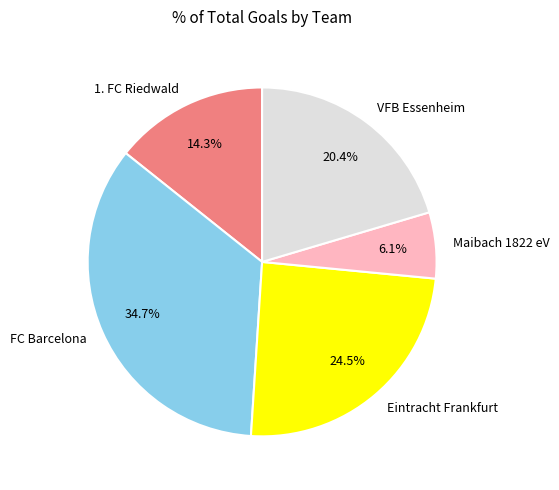

Between Maibach 1822 eV and VFB Essenheim, which is larger?

VFB Essenheim